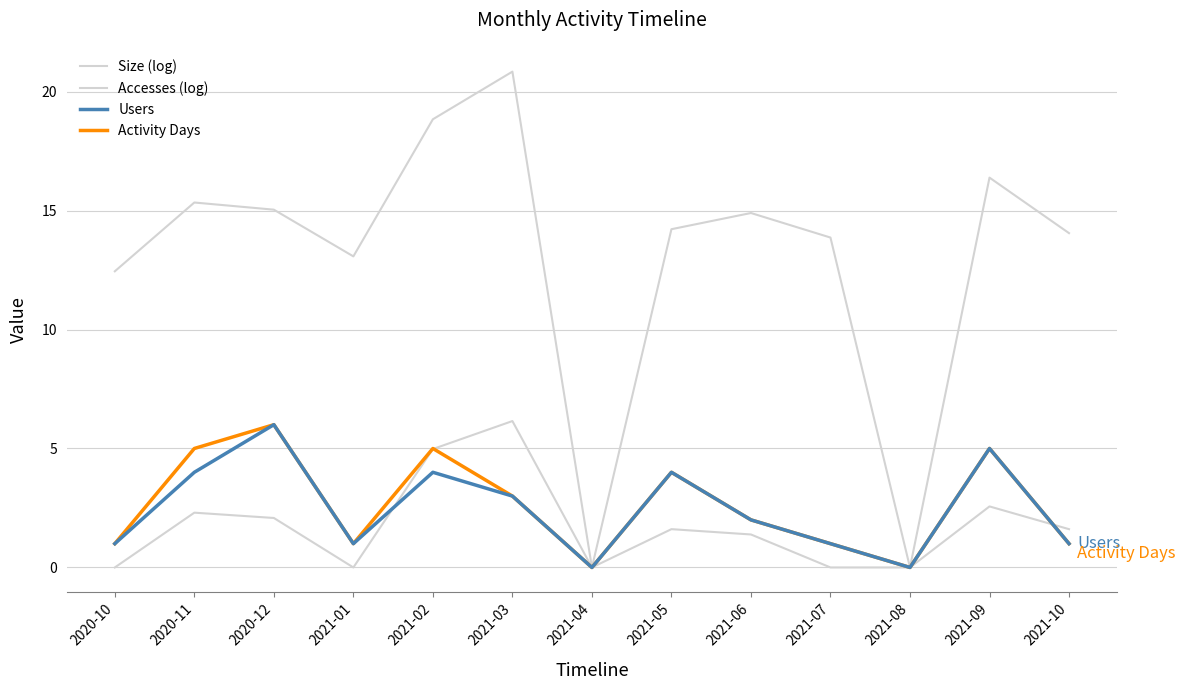

The value of Accesses (log) at 2020-10 is 0.0. True or false?

True